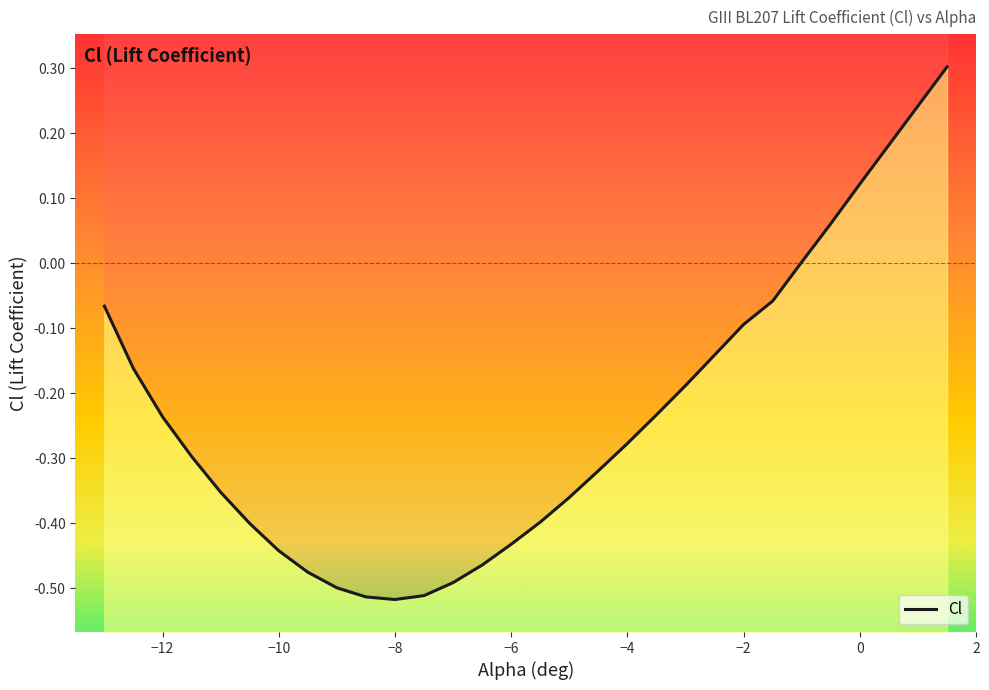

What is the average value?

-0.2